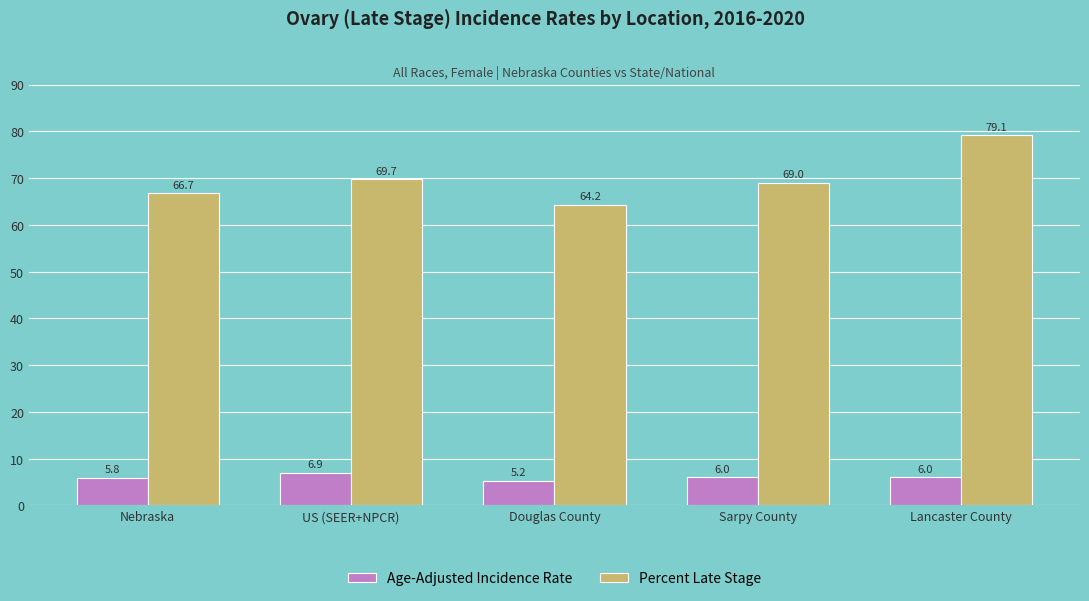

What is the difference between the second highest and second lowest values in the Age-Adjusted Incidence Rate series?

0.2